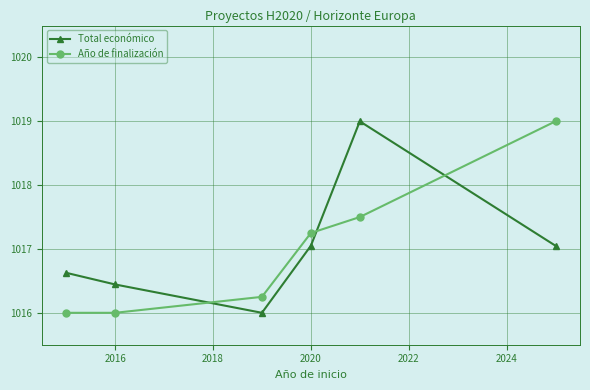

True or false: Total económico and Año de finalización intersect in this chart.

True